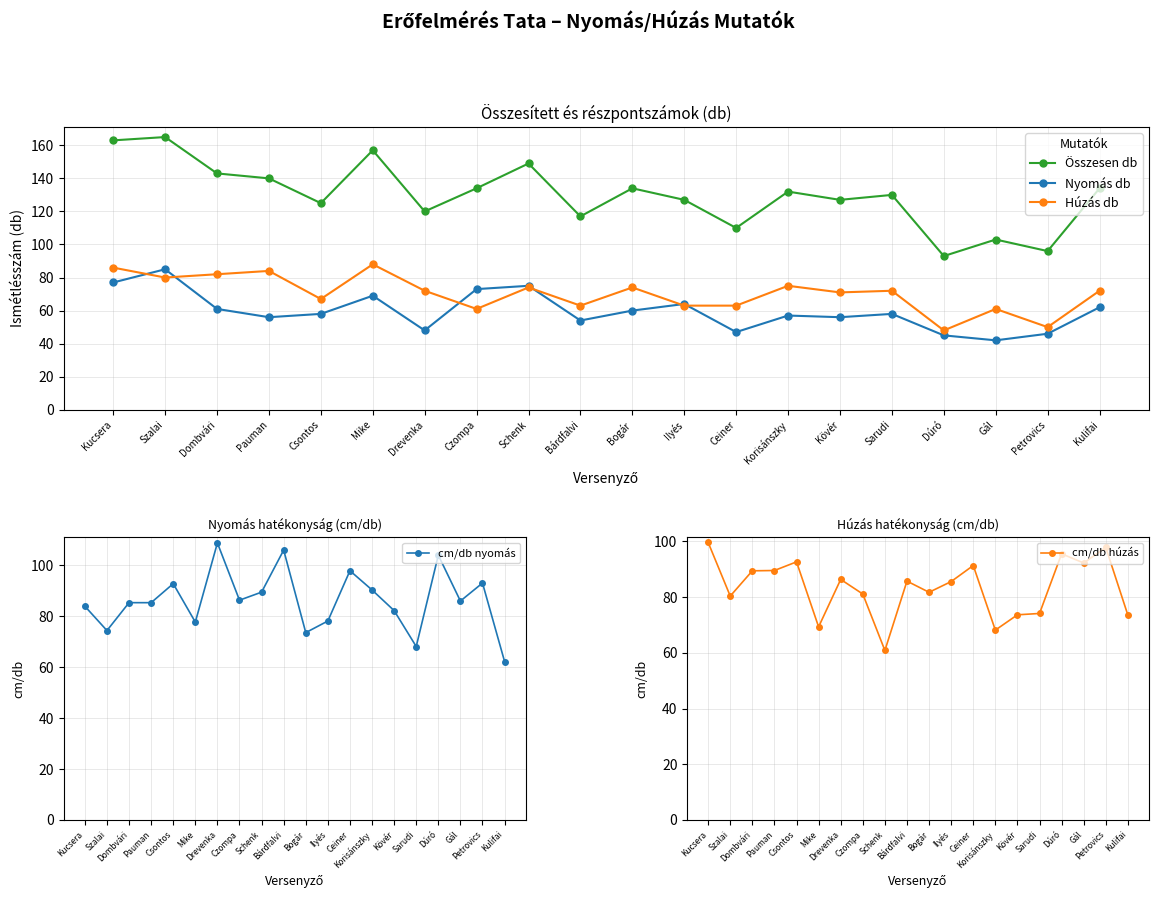

True or false: cm/db húzás and cm/db nyomás intersect in this chart.

True